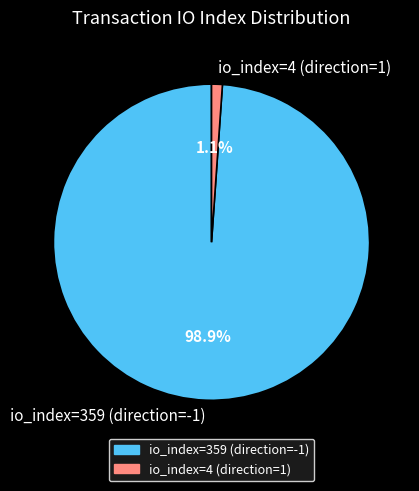

What is the majority slice?

io_index=359 (direction=-1)